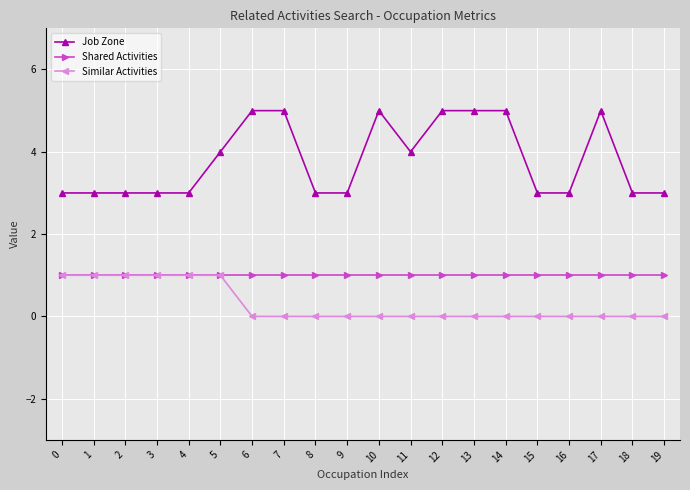

Count the number of categories in the chart.

20